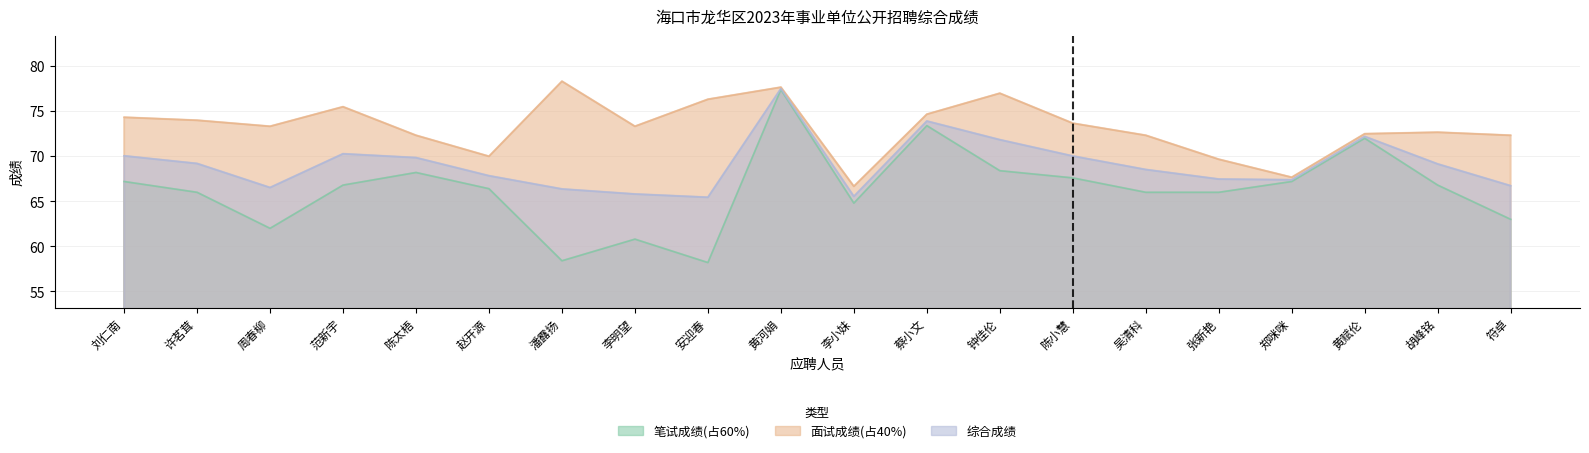

At how many categories does at least one series exceed 72?

16